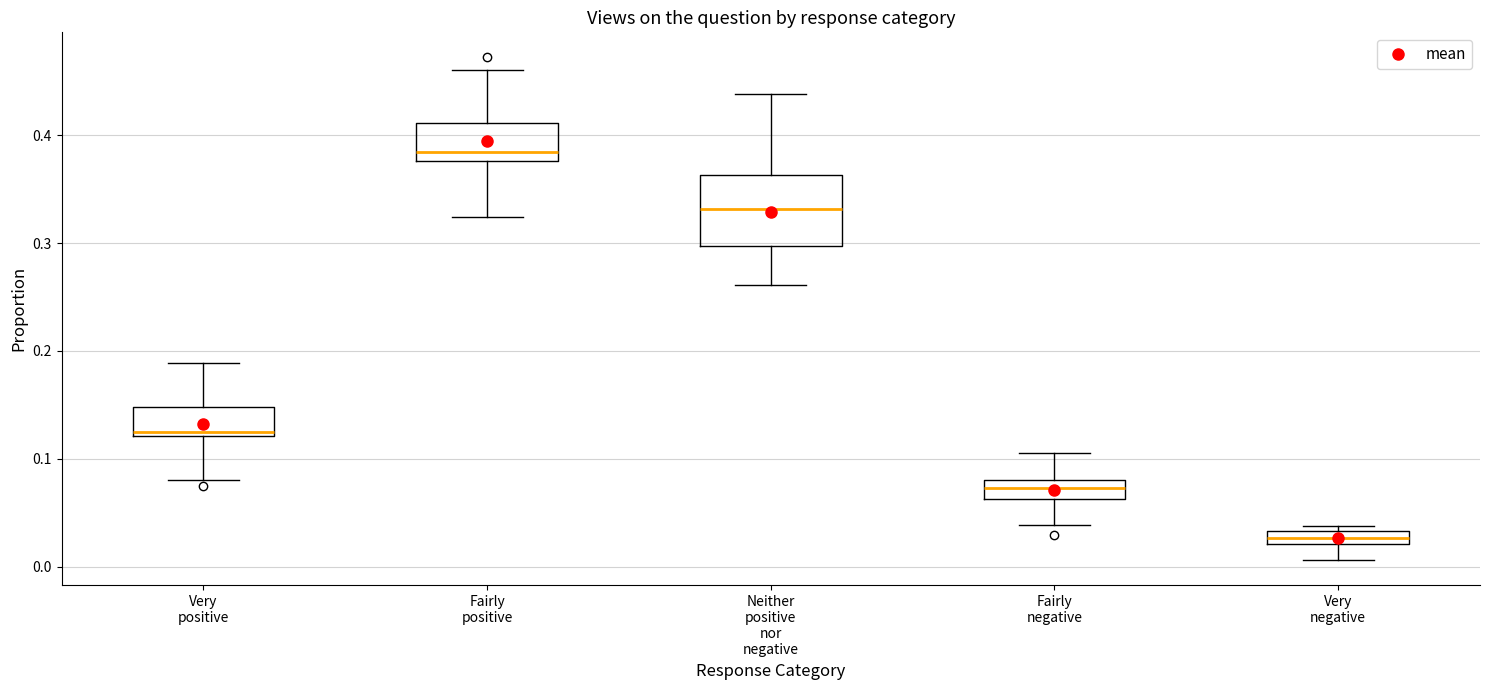

Where does the lower whisker of the box for Fairly negative end on the y-axis? The values are not printed on the chart, so give them approximately, as read against the axis.

0.04